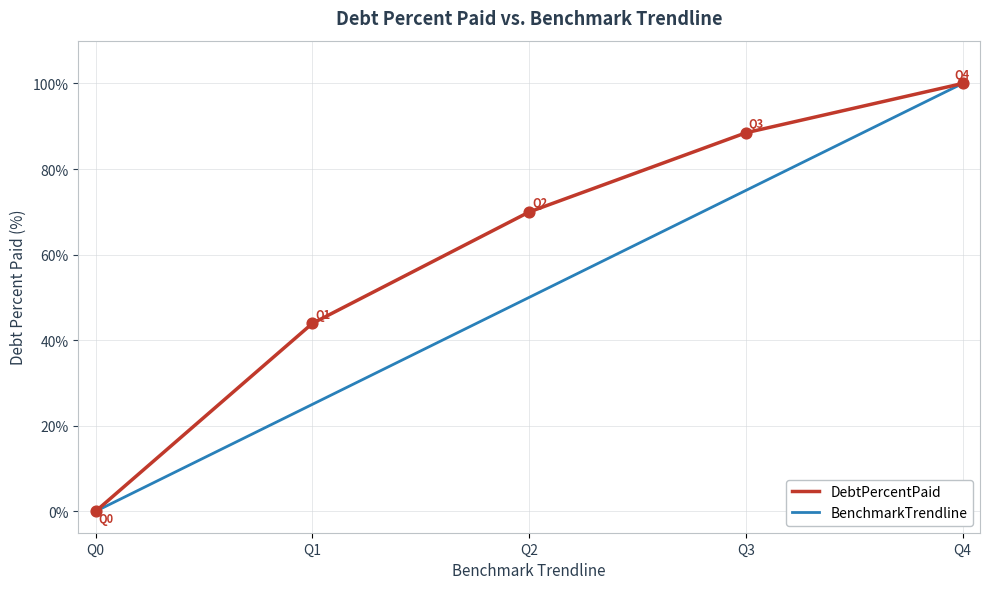

Which series has the largest total across all categories?

DebtPercentPaid